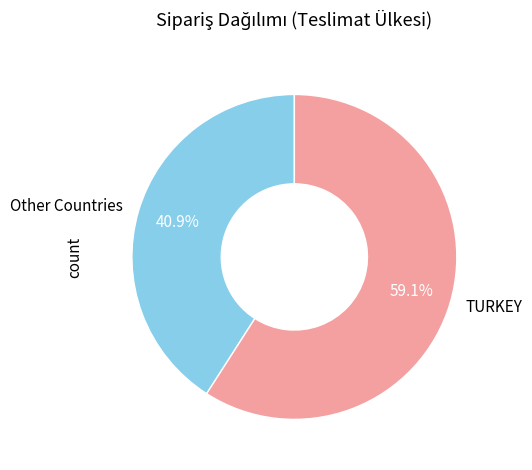

Which has a higher value, Other Countries or TURKEY?

TURKEY